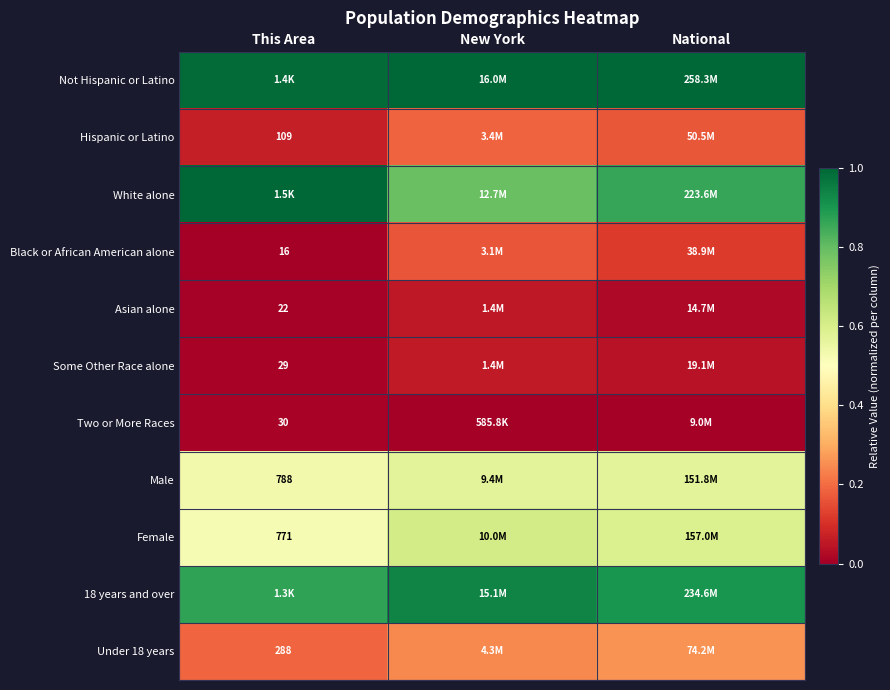

Which series has the largest total across all categories?

Not Hispanic or Latino